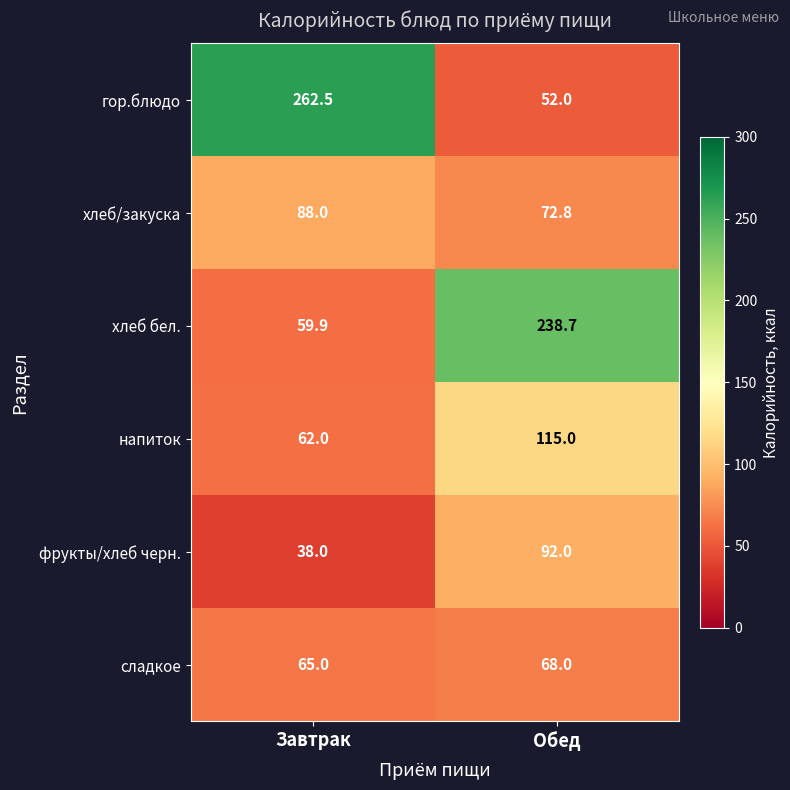

Reading left to right, transcribe all the data shown in this chart.

гор.блюдо: Завтрак=262.5	Обед=52.0
хлеб/закуска: Завтрак=88.0	Обед=72.8
хлеб бел.: Завтрак=59.9	Обед=238.7
напиток: Завтрак=62.0	Обед=115.0
фрукты/хлеб черн.: Завтрак=38.0	Обед=92.0
сладкое: Завтрак=65.0	Обед=68.0